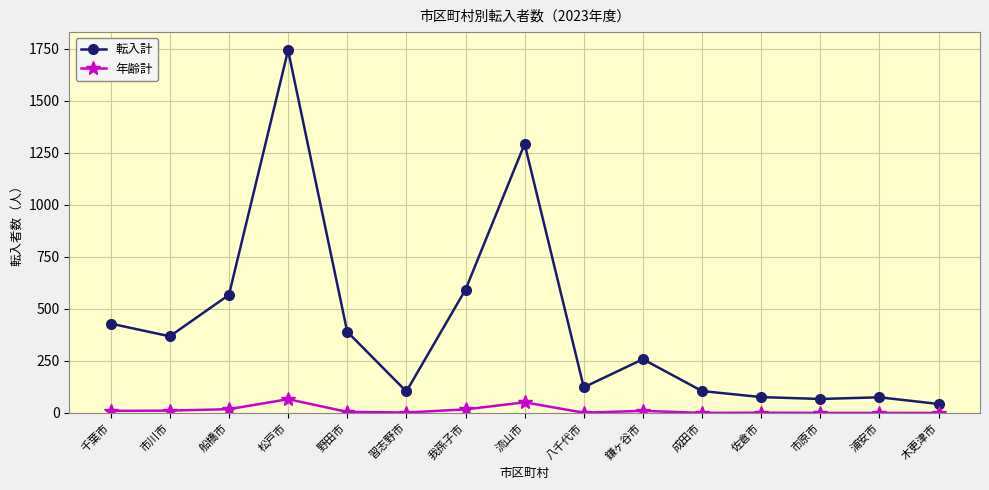

How many interior local peaks does the 転入計 series have?

4